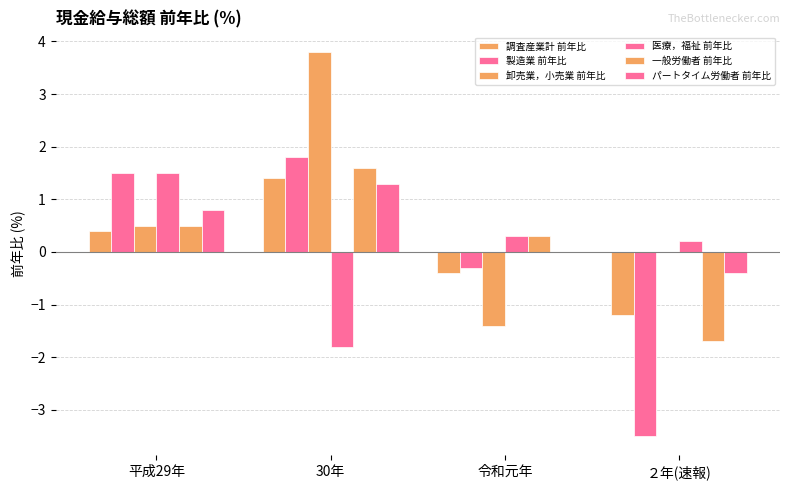

How many data points does each series have?

4